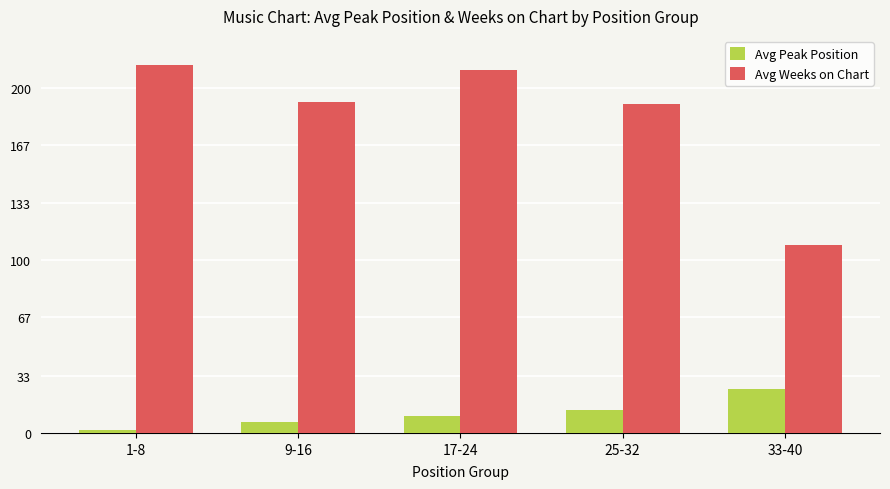

At how many categories does at least one series exceed 138?

4